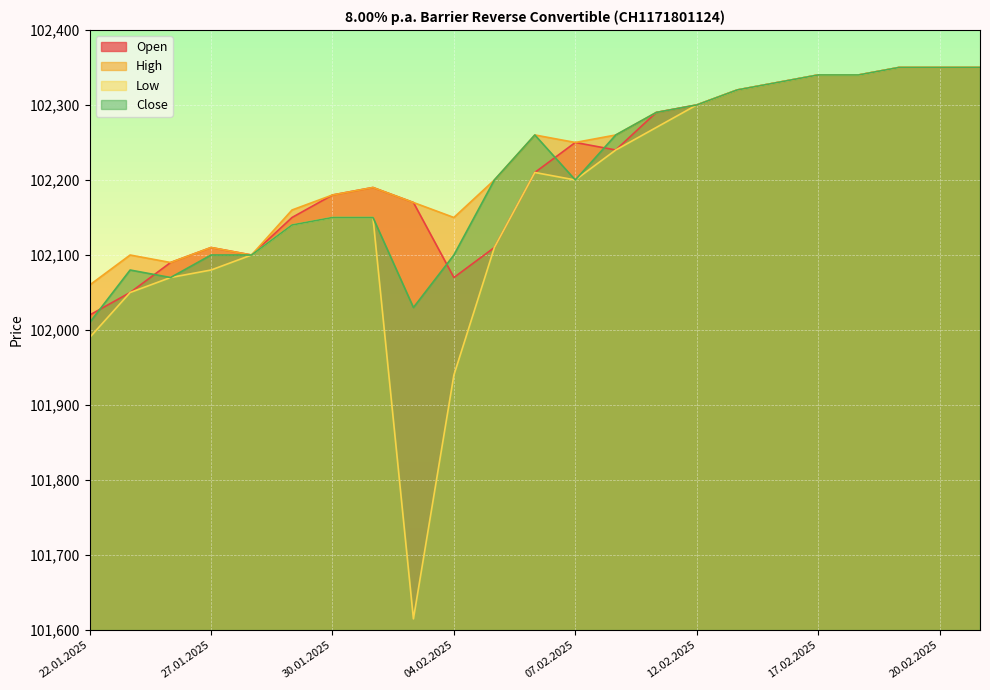

How many distinct data groups are displayed?

4